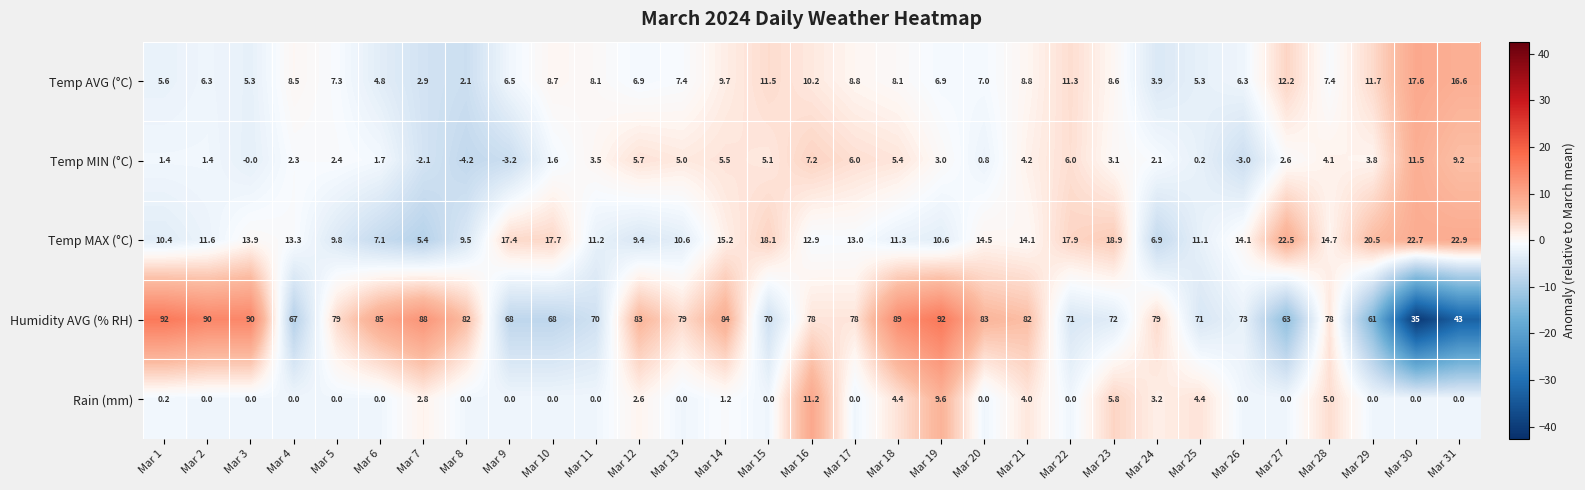

What is the highest value of the Rain (mm) series?

11.2